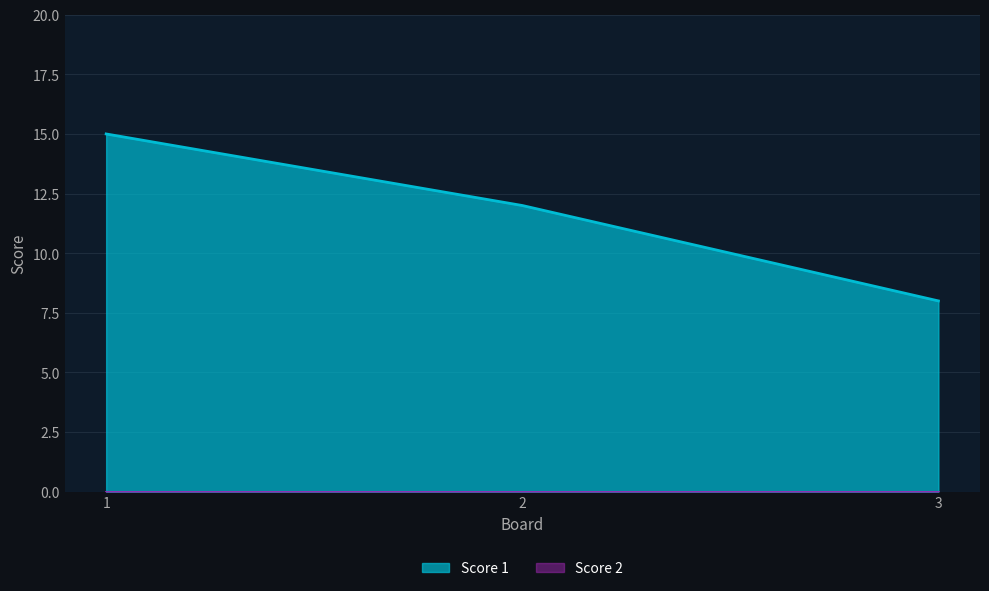

At which label does the data first exceed 12?

1